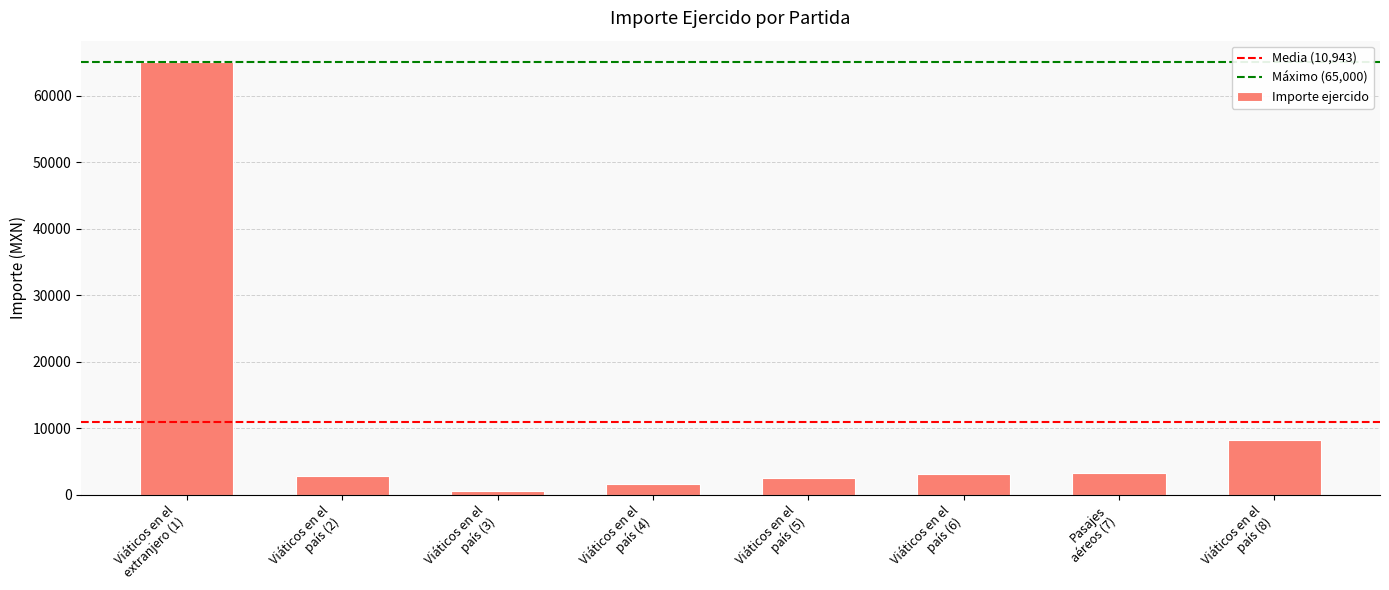

Approximately how many times larger is the value at Viáticos en el
país (4) compared to Viáticos en el
país (8)?

0.2